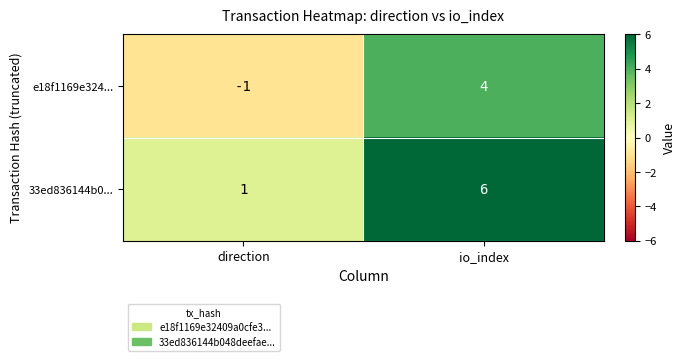

At which category does the chart reach its minimum across all series?

direction